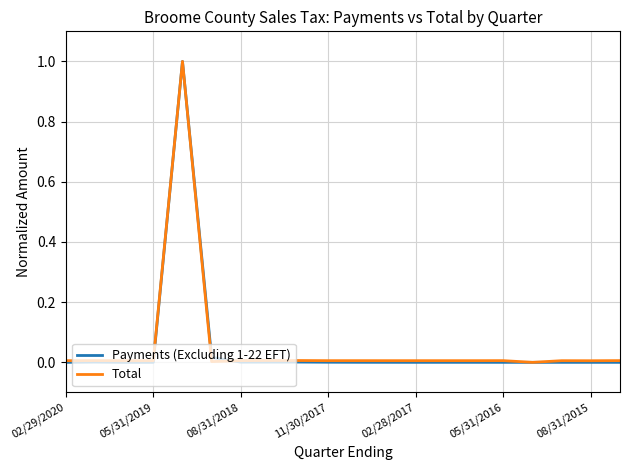

True or false: Total has a value of 0.0 at 11/30/2017.

True